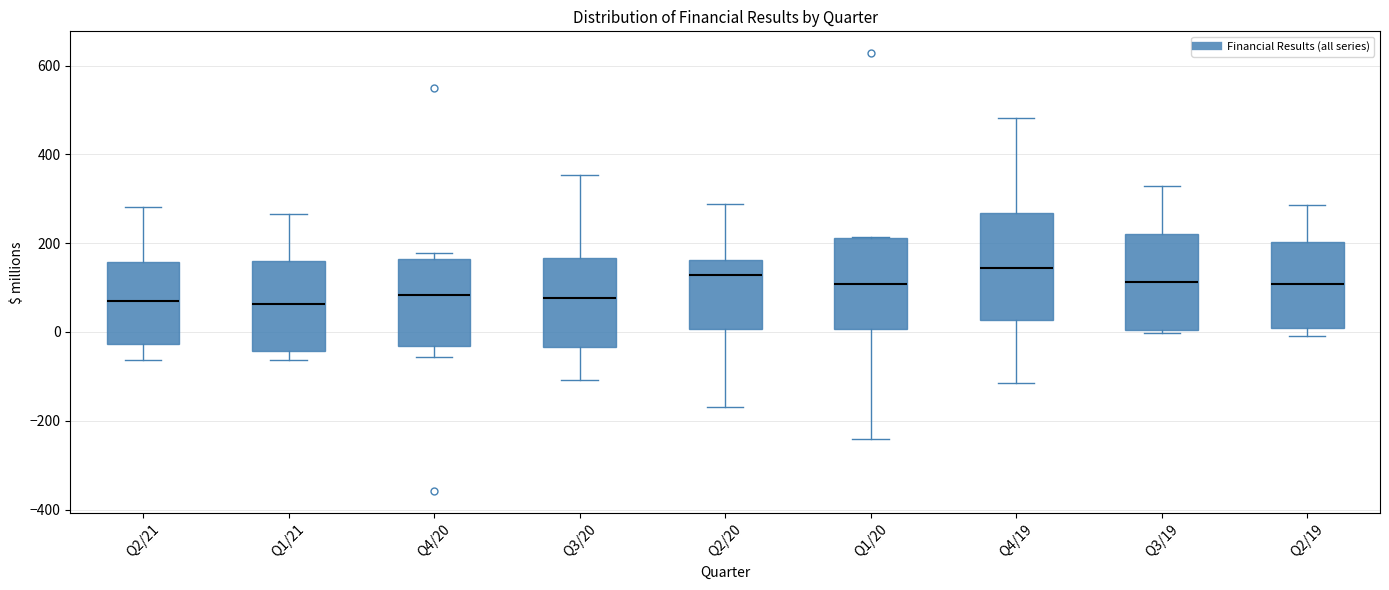

Reading left to right, read every box against the y-axis: the position of its median line, the range the box covers, and the ends of its whiskers. The values are not printed on the chart, so give them approximately, as read against the axis.

Q2/21: median 60, box -20 to 160, whiskers -60 to 280
Q1/21: median 60, box -40 to 160, whiskers -60 to 260
Q4/20: median 80, box -40 to 160, whiskers -60 to 180
Q3/20: median 80, box -40 to 160, whiskers -100 to 360
Q2/20: median 120, box 0 to 160, whiskers -160 to 280
Q1/20: median 100, box 0 to 220, whiskers -240 to 220
Q4/19: median 140, box 20 to 260, whiskers -120 to 480
Q3/19: median 120, box 0 to 220, whiskers 0 (just below the box's lower edge) to 320
Q2/19: median 100, box 0 to 200, whiskers 0 (just below the box's lower edge) to 280